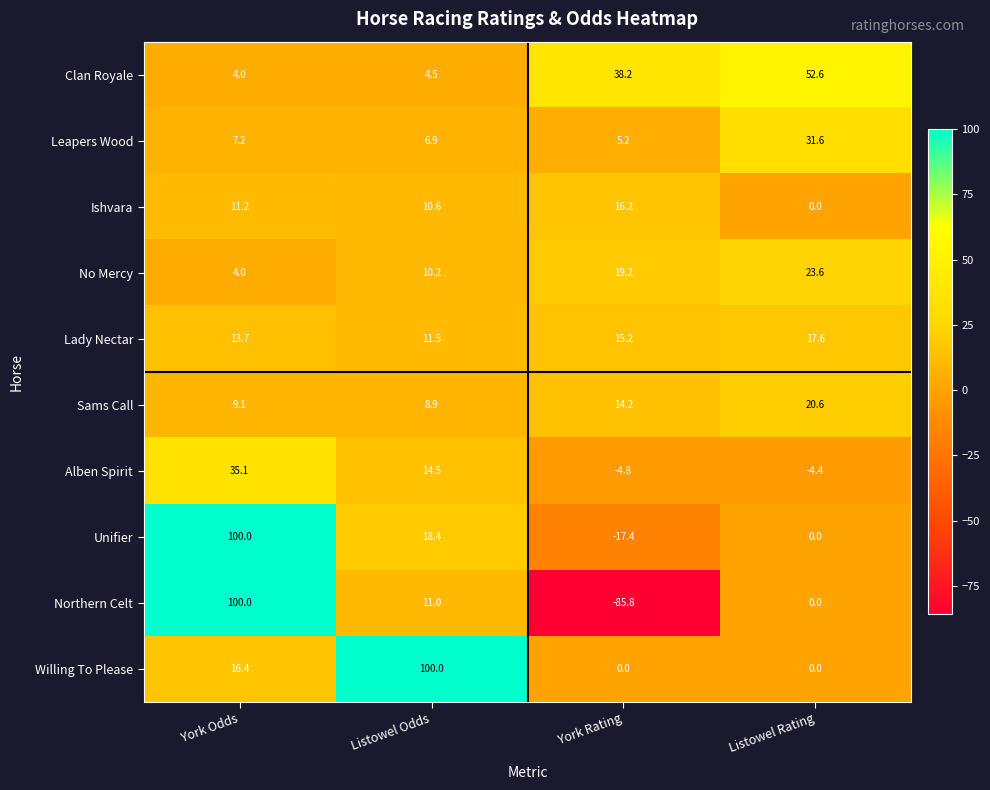

What is the sum of the Northern Celt values at York Rating and Listowel Odds?

-74.8